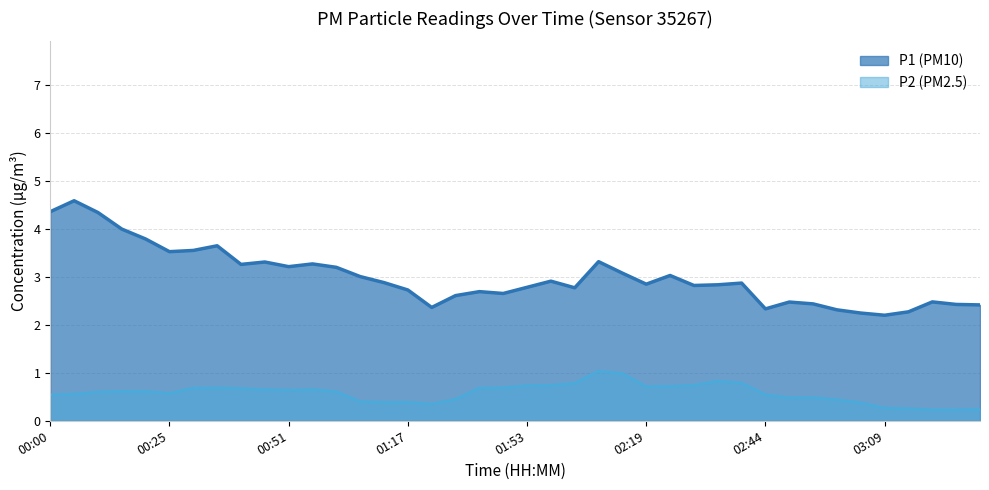

What is the maximum value shown in the chart?

4.6